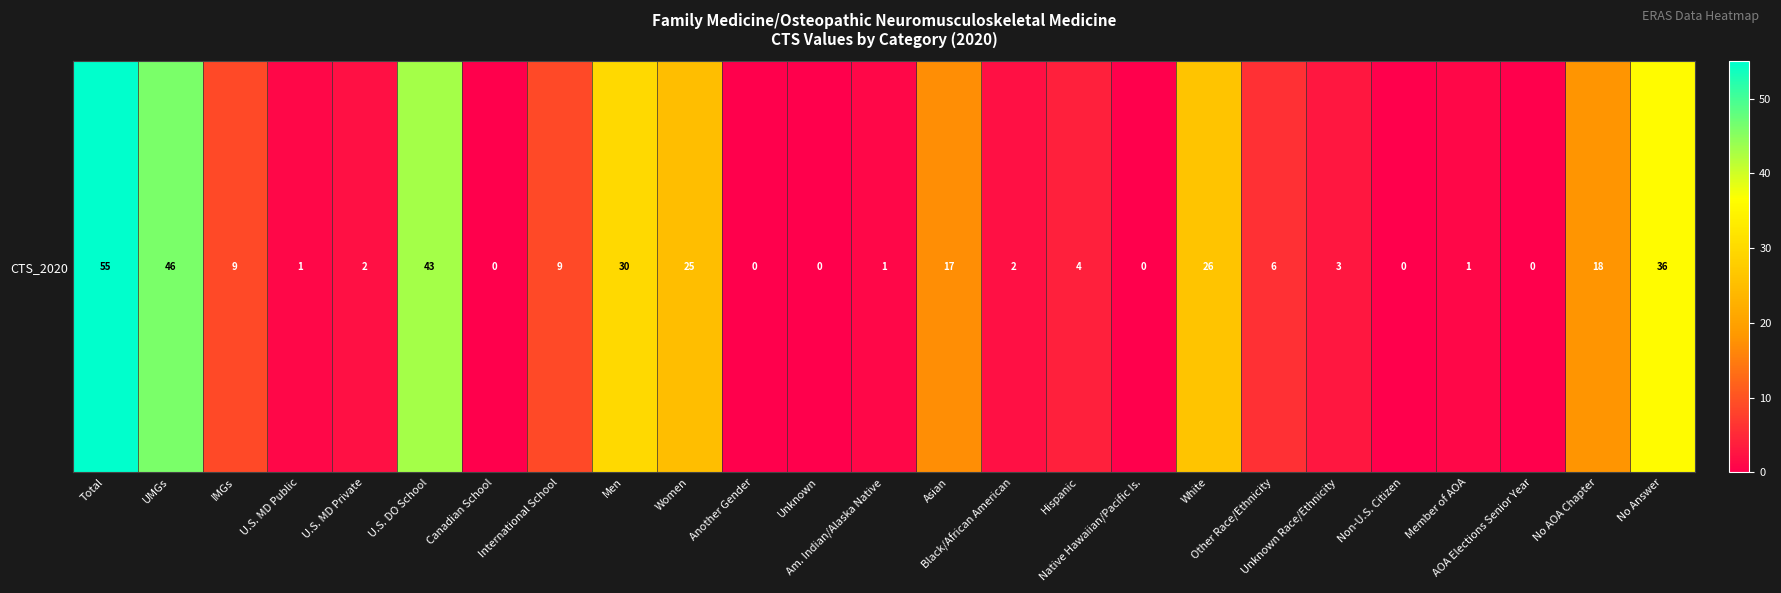

What is the change in value from U.S. MD Public to International School?

+8